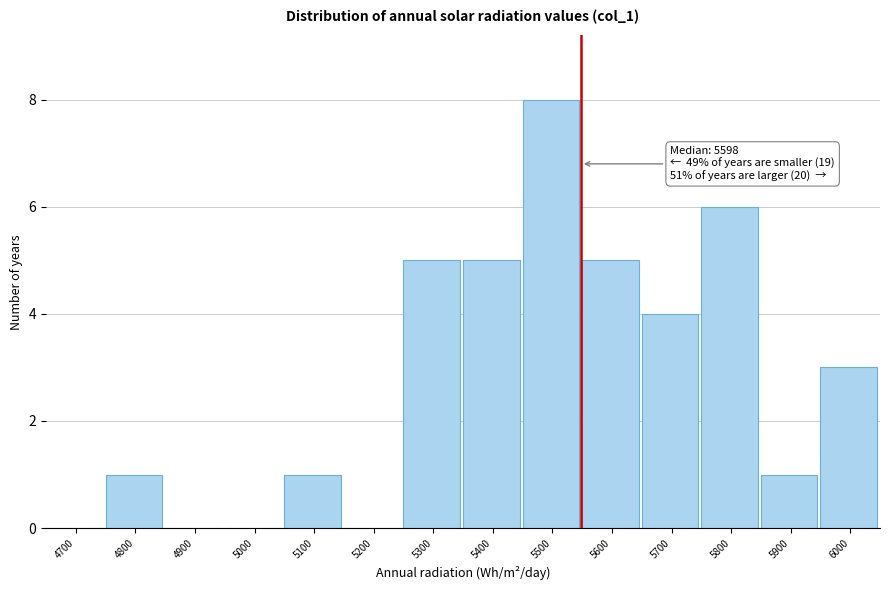

Reading left to right, list all the values displayed in this chart.

4700=0	4800=1	4900=0	5000=0	5100=1	5200=0	5300=5	5400=5	5500=8	5600=5	5700=4	5800=6	5900=1	6000=3